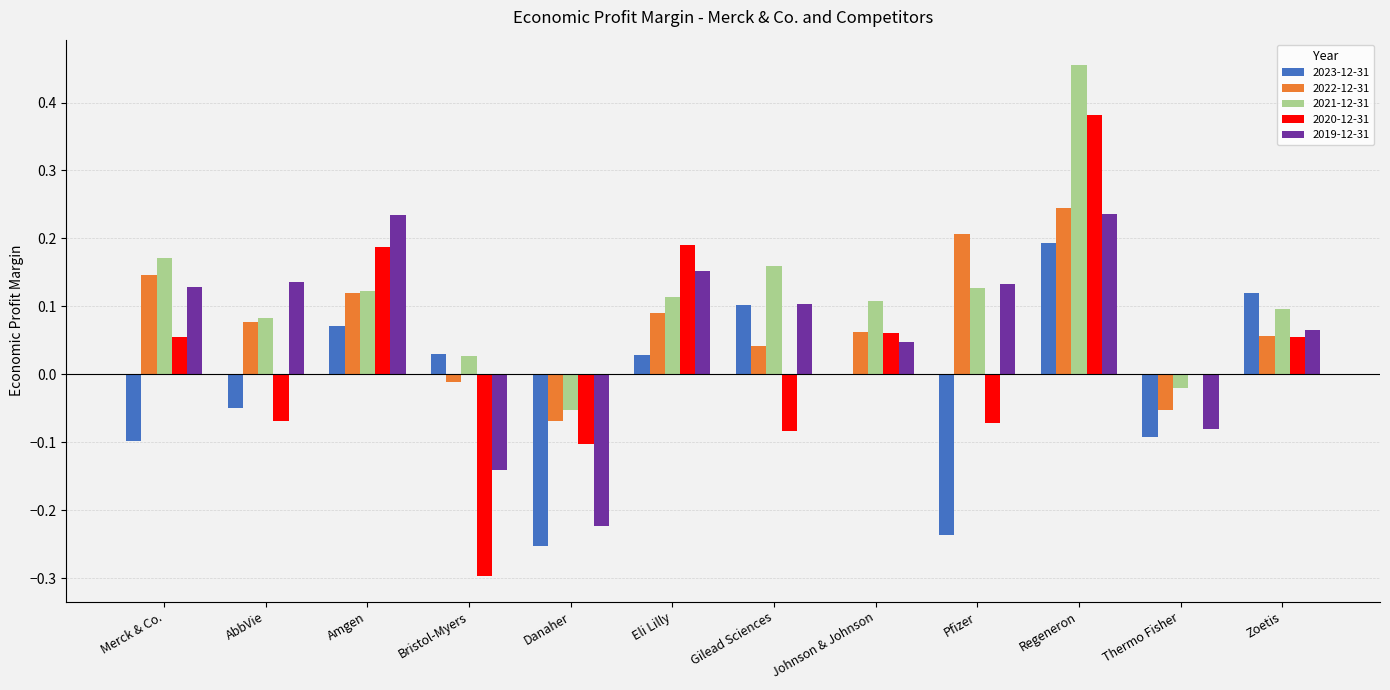

Which category has the highest value across all series?

Regeneron